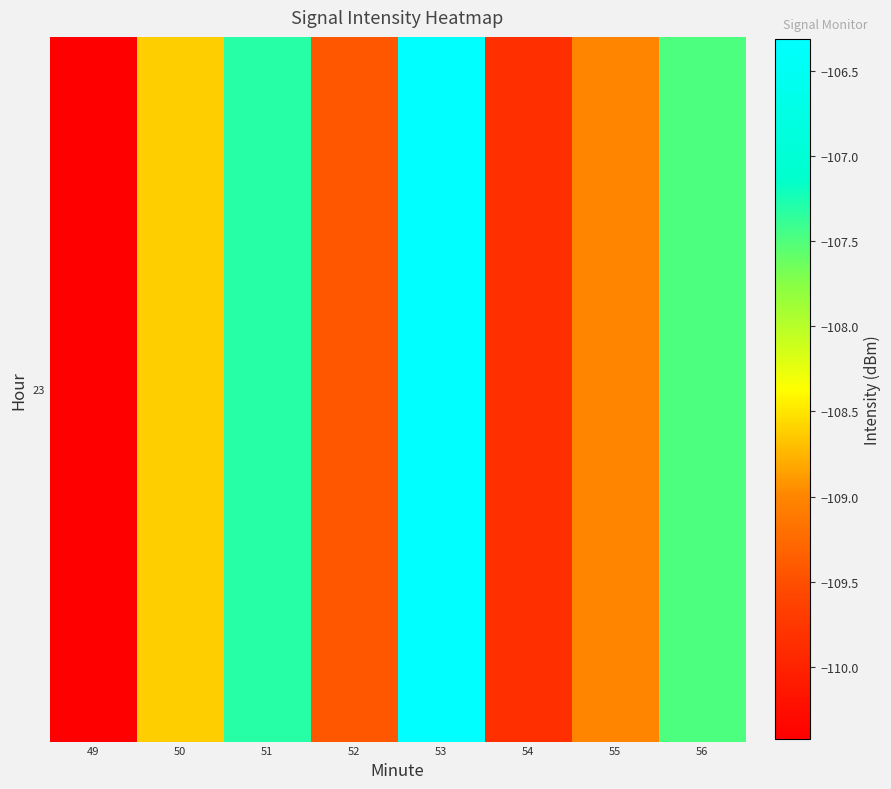

What is the difference between the values at 56 and 51?

0.2